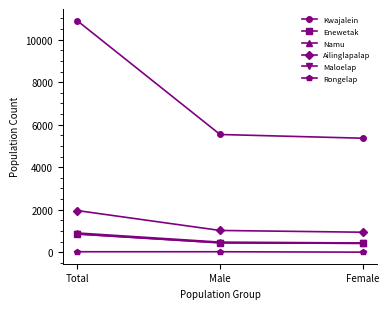

Which category has the highest value in the Maloelap series?

Total